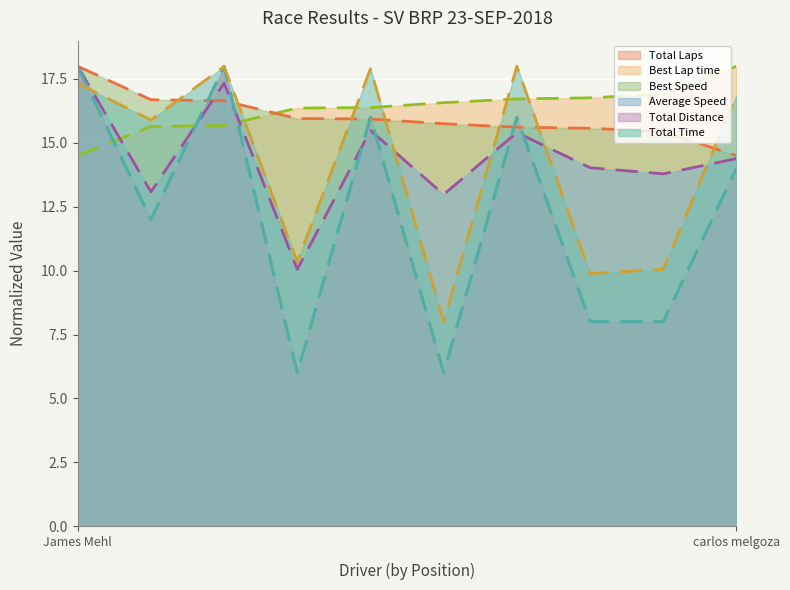

What is the difference between the highest and lowest values at James Mehl?

3.5